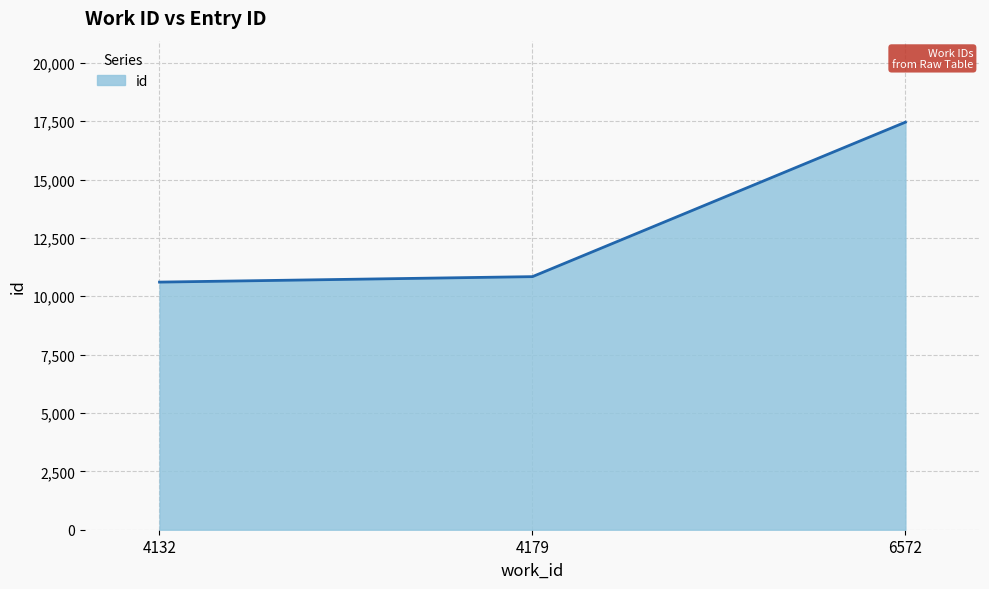

Is it true that the value at 4132 is 15528?

False